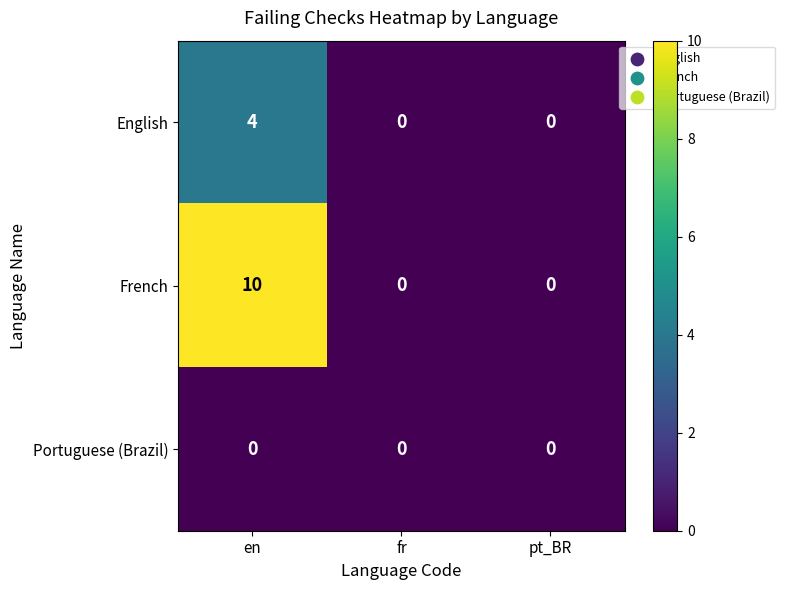

Which series changed the most between en and fr?

French